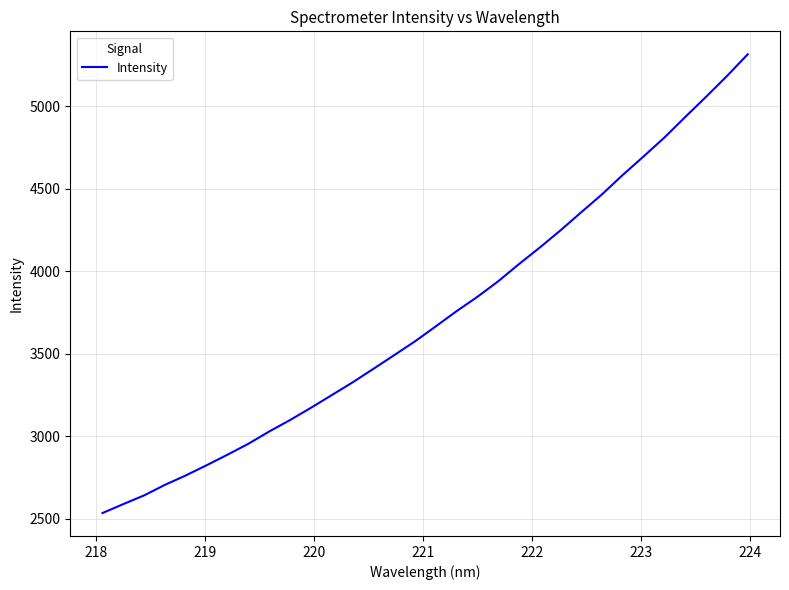

True or false: there are more than 1 points higher than both neighbors.

False